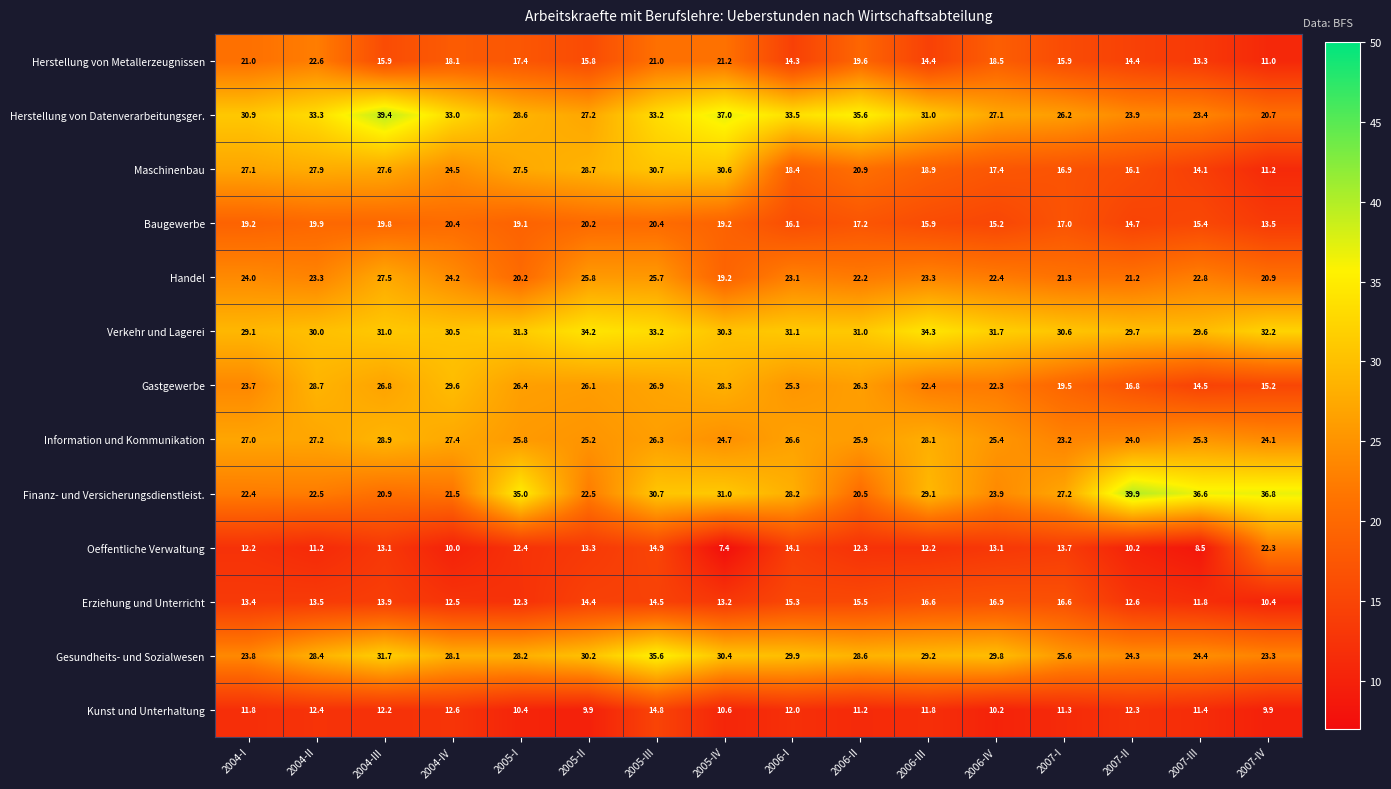

Rank the series by their maximum value, from highest to lowest.

Finanz- und Versicherungsdienstleist., Herstellung von Datenverarbeitungsger., Gesundheits- und Sozialwesen, Verkehr und Lagerei, Maschinenbau, Gastgewerbe, Information und Kommunikation, Handel, Herstellung von Metallerzeugnissen, Oeffentliche Verwaltung, Baugewerbe, Erziehung und Unterricht, Kunst und Unterhaltung